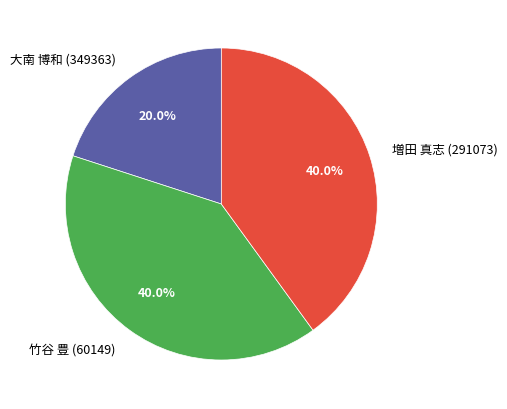

To the nearest percent, what percentage of the pie is 大南 博和 (349363)?

20%